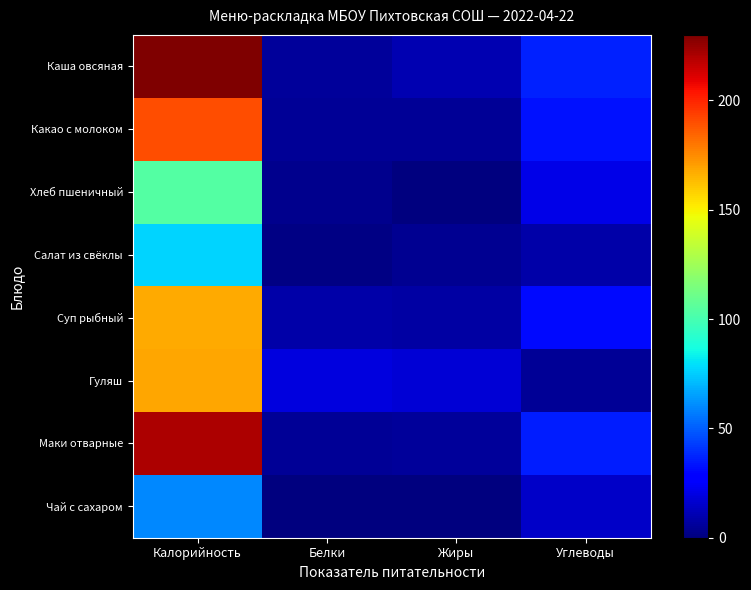

Rank the series at Углеводы from lowest to highest value.

Гуляш, Салат из свёклы, Чай с сахаром, Хлеб пшеничный, Суп рыбный, Какао с молоком, Маки отварные, Каша овсяная